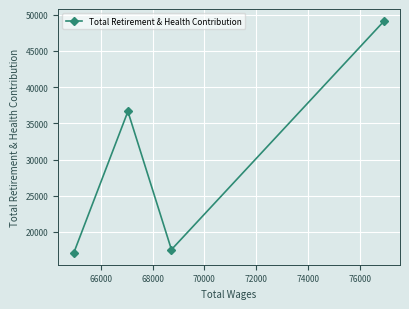

What is the smallest value displayed?

17076